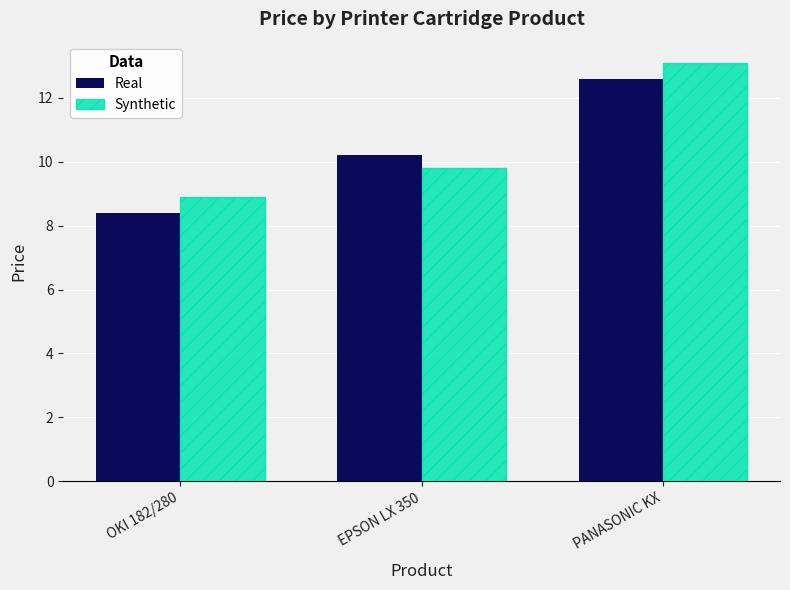

How many bars are there in each group?

2